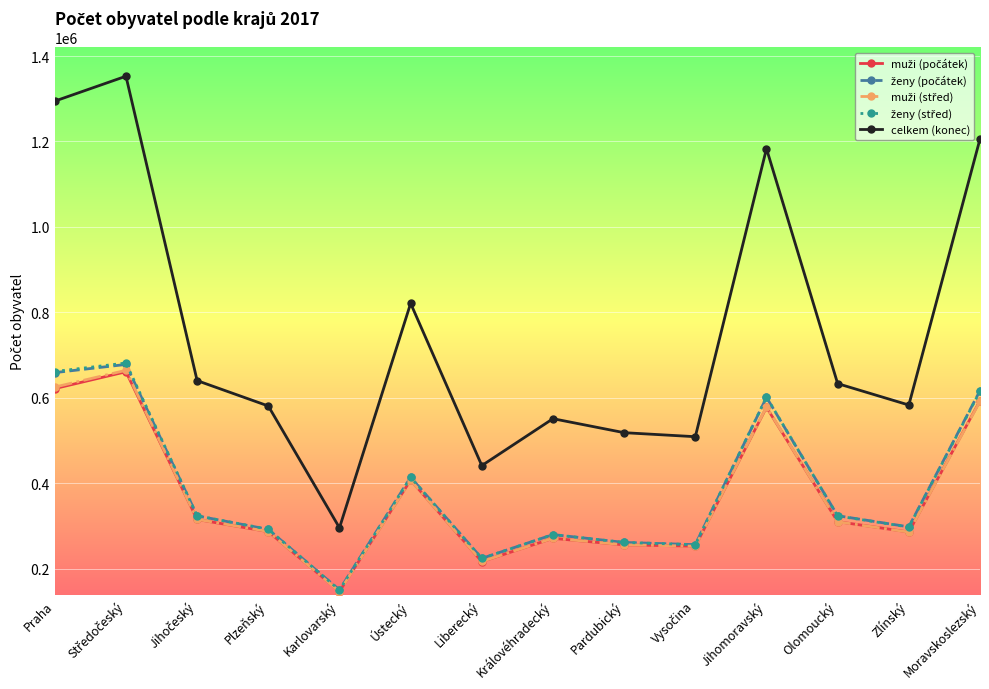

The celkem (konec) series shows 441300 at Liberecký. True or false?

True